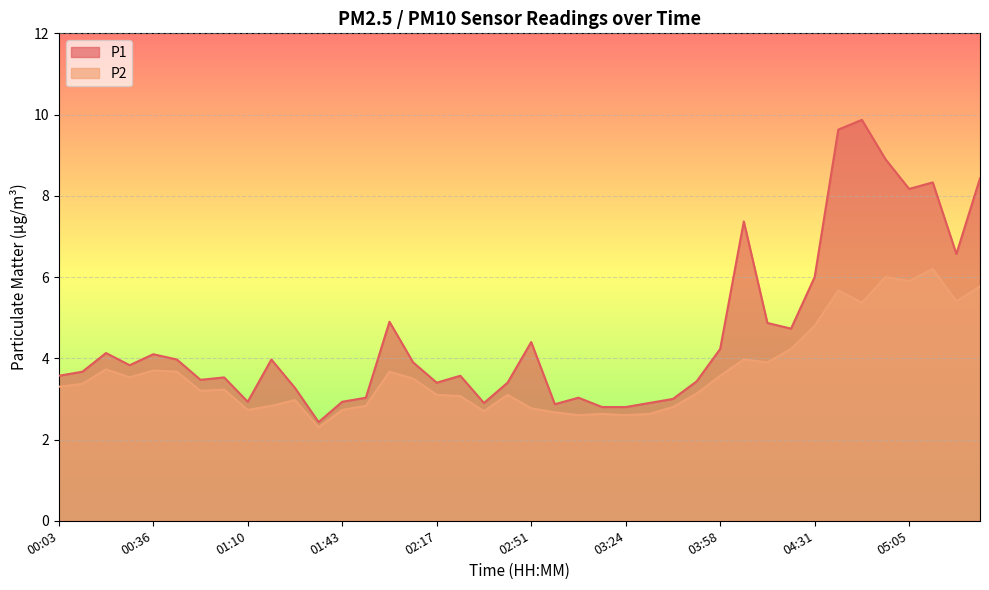

True or false: P2 and P1 cross at least once.

False